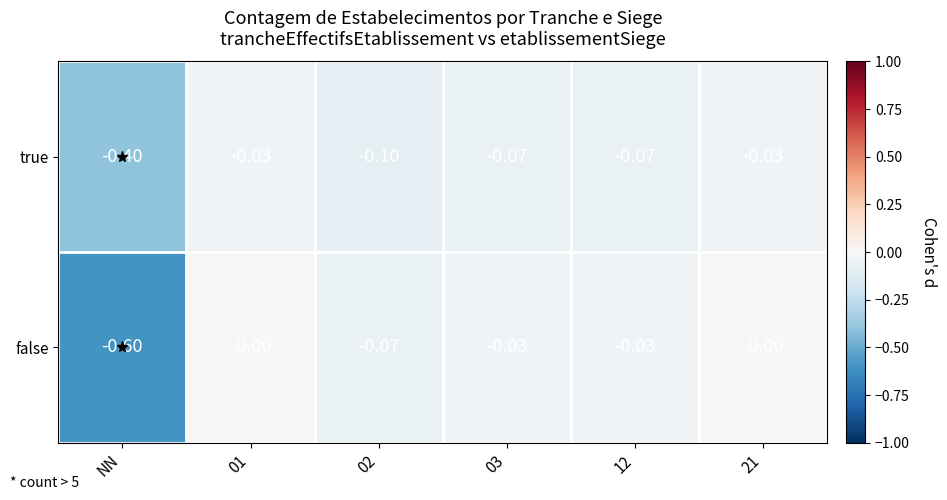

Which category has the lowest value across all series?

NN